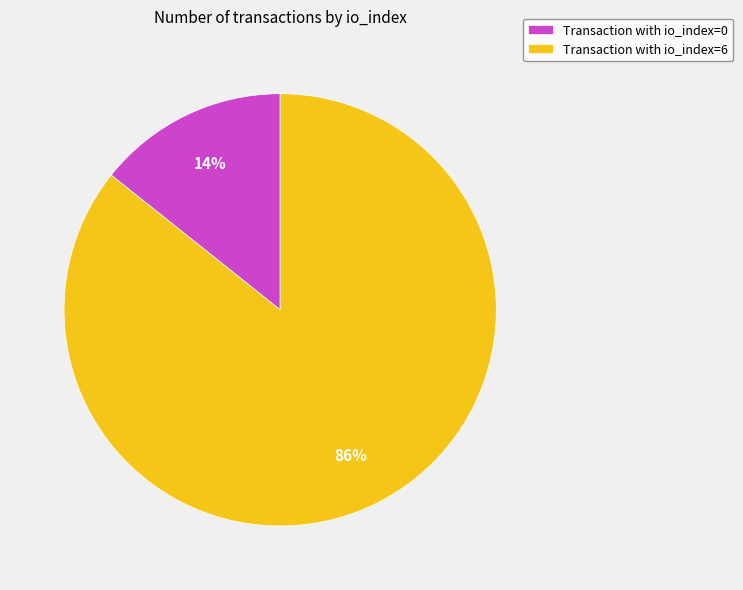

Which slice represents more than half of the pie?

Transaction with io_index=6